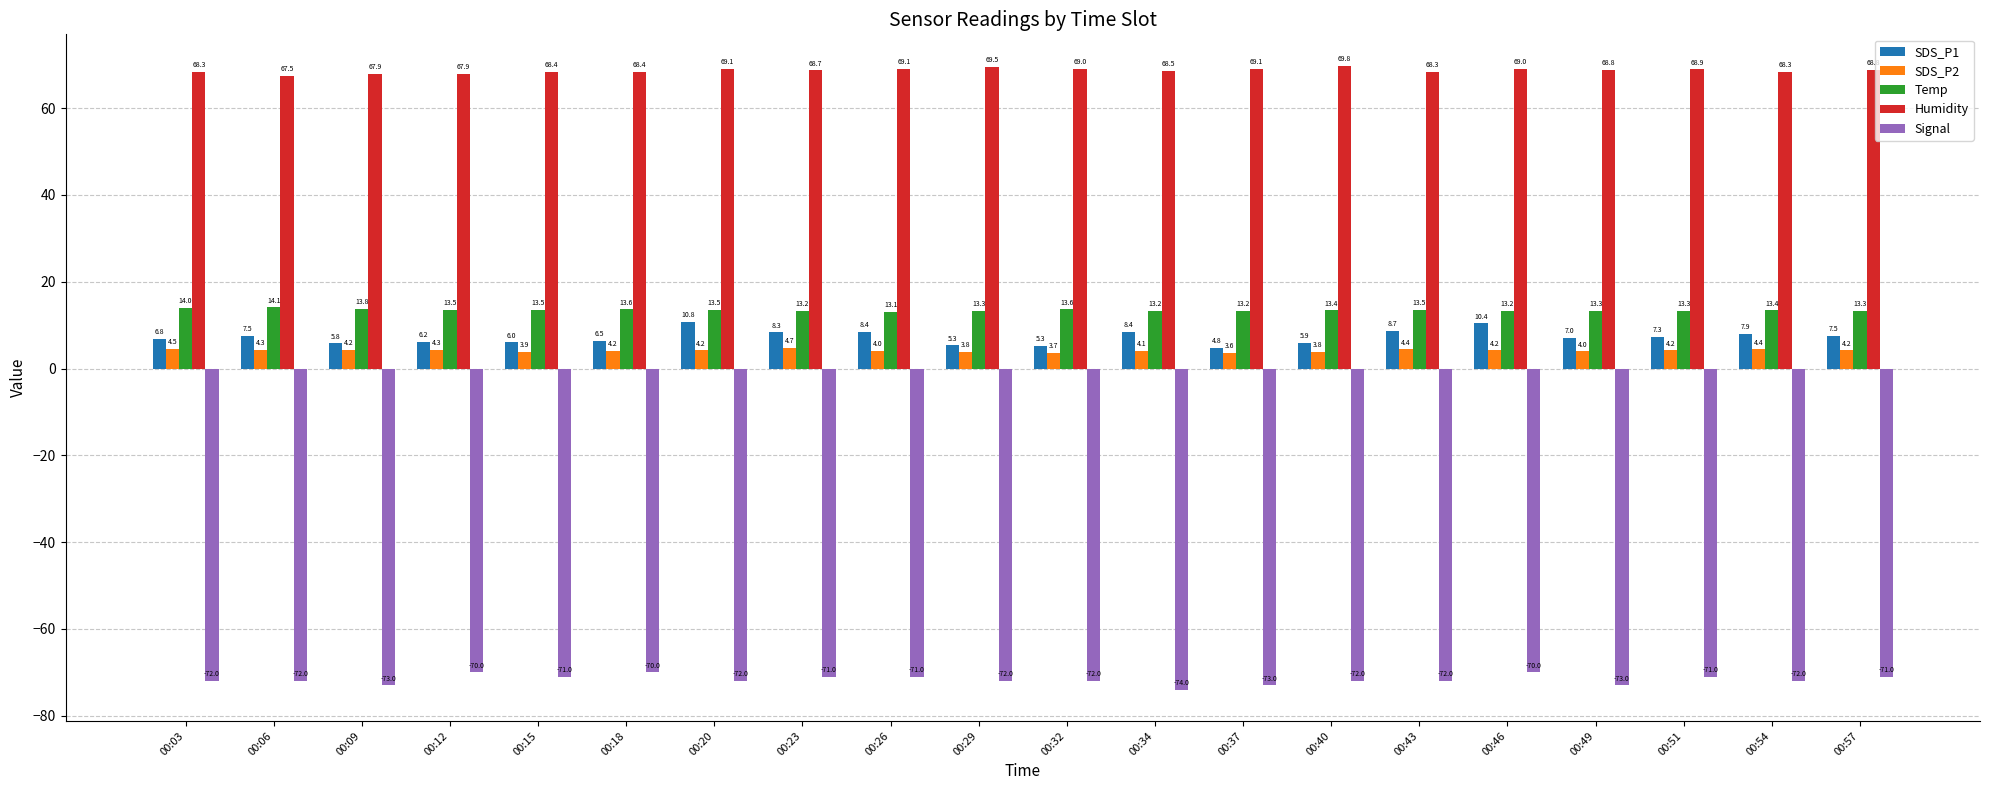

Between 00:23 and 00:54, which series saw the biggest shift?

Signal